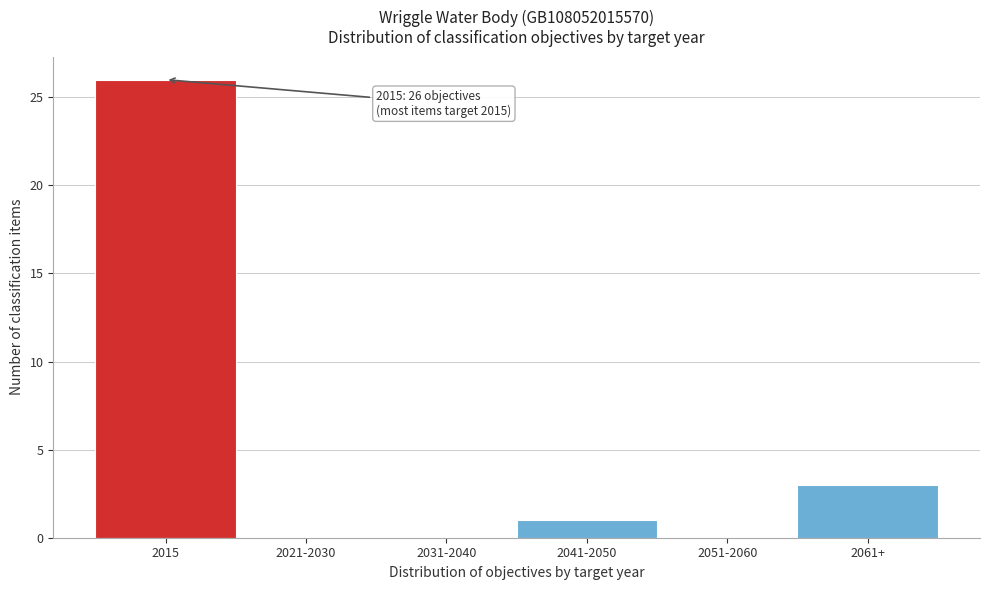

Reading left to right, transcribe all the data shown in this chart.

2015=26	2021-2030=0	2031-2040=0	2041-2050=1	2051-2060=0	2061+=3